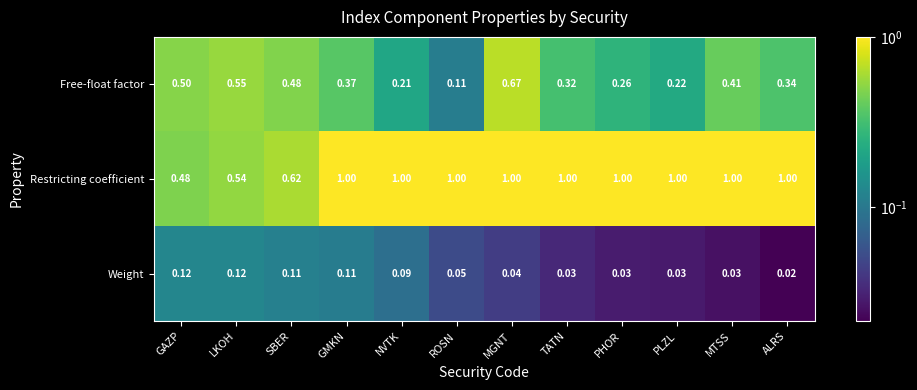

List the series in order of their peak value, highest first.

Restricting coefficient, Free-float factor, Weight